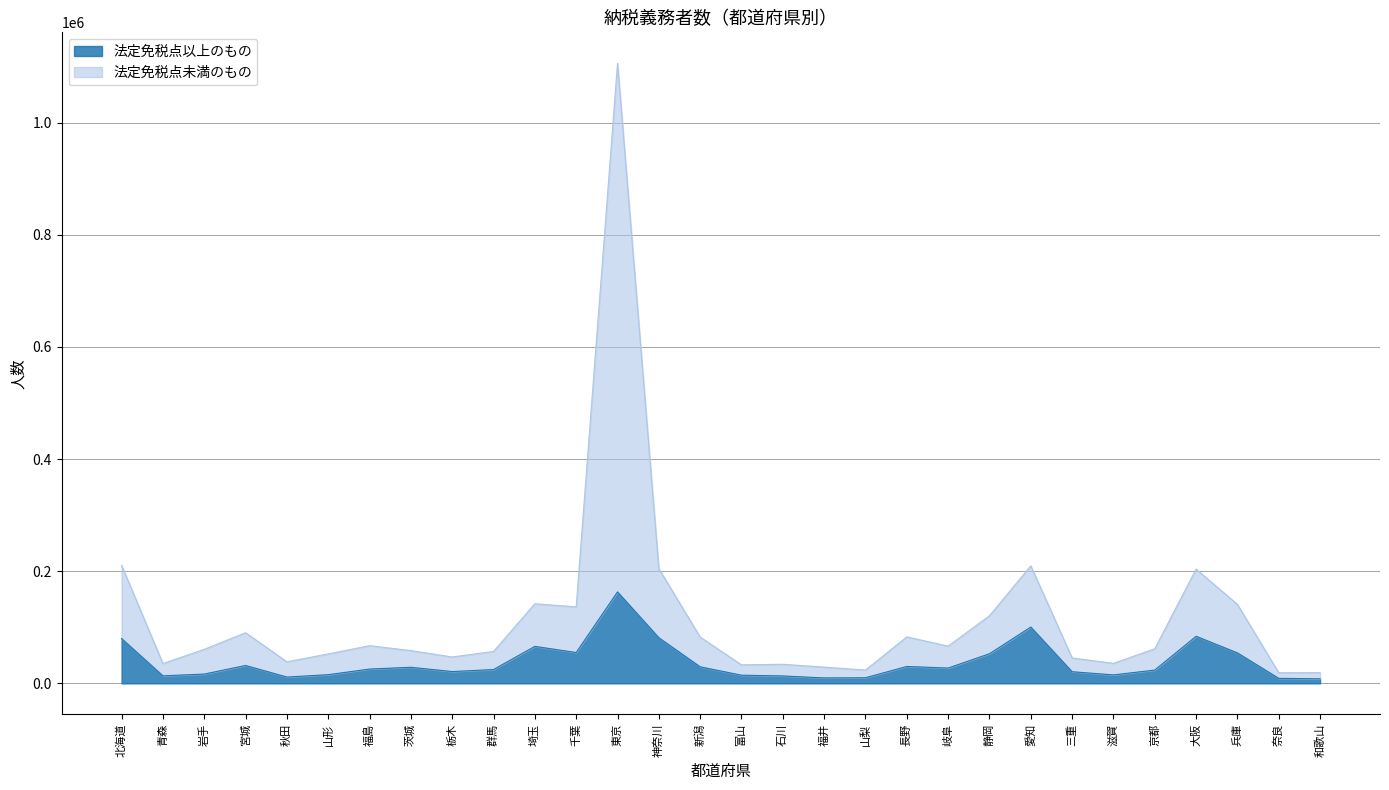

Which series has the largest range (max minus min)?

法定免税点未満のもの